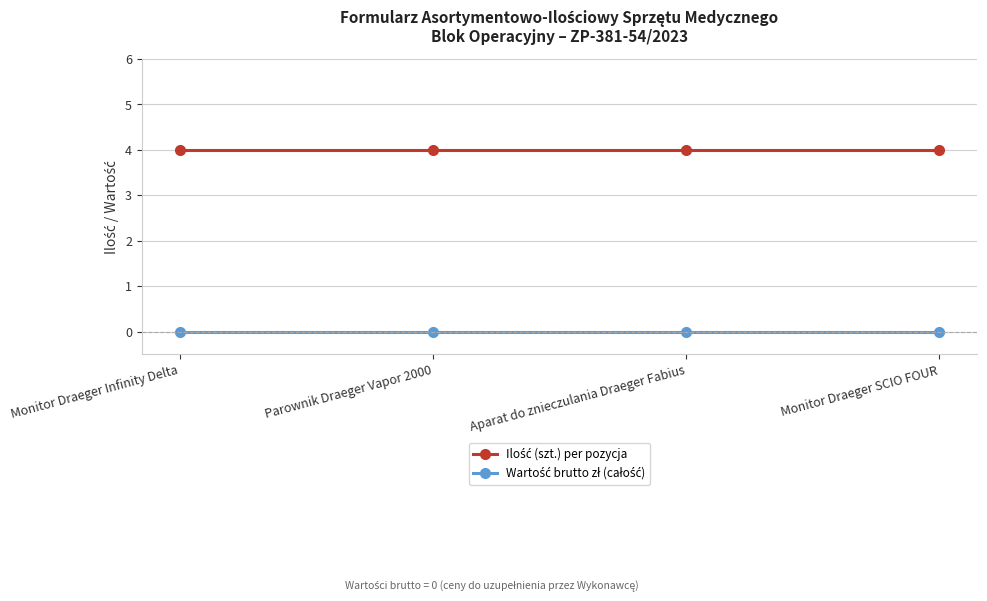

Count the number of categories in the chart.

4